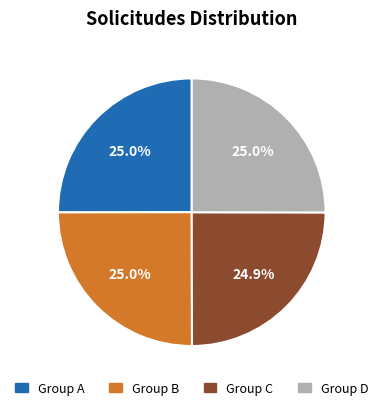

What is the ratio of the value at Group A to the value at Group B?

1.0